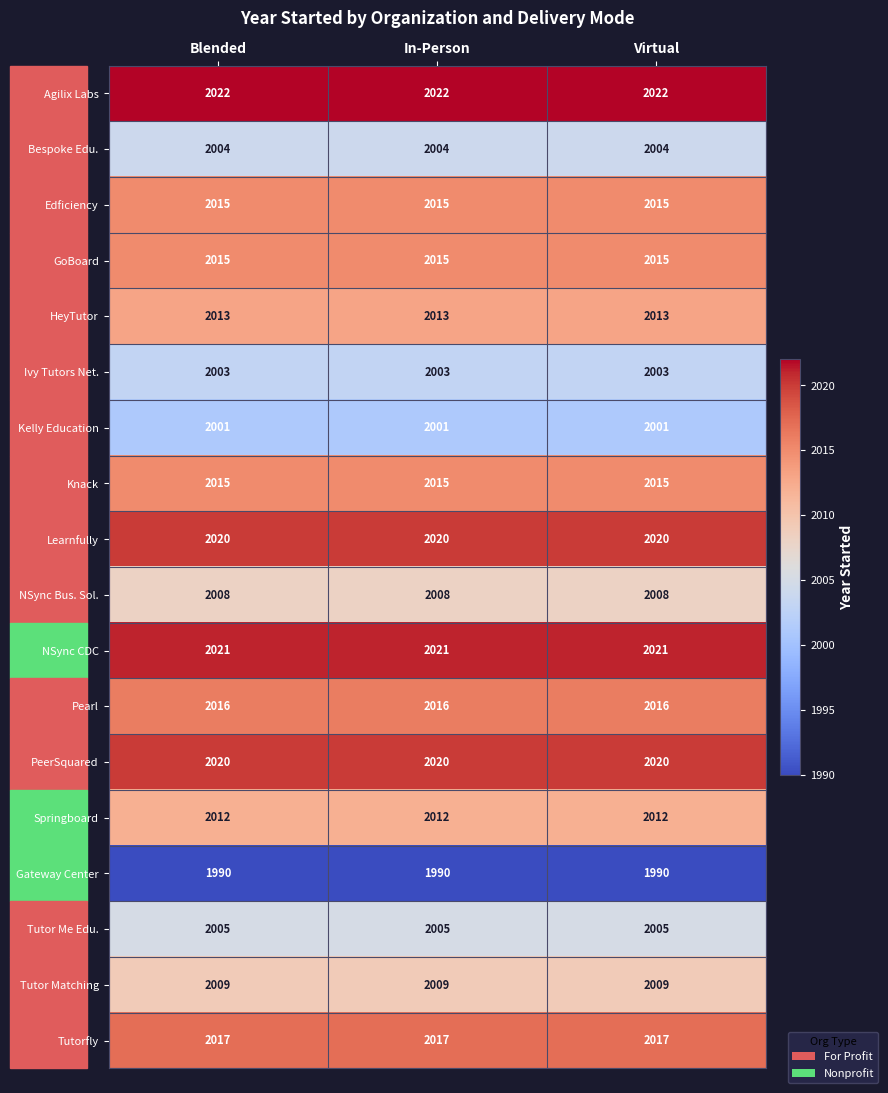

What is the difference between the highest and lowest values at Virtual?

32